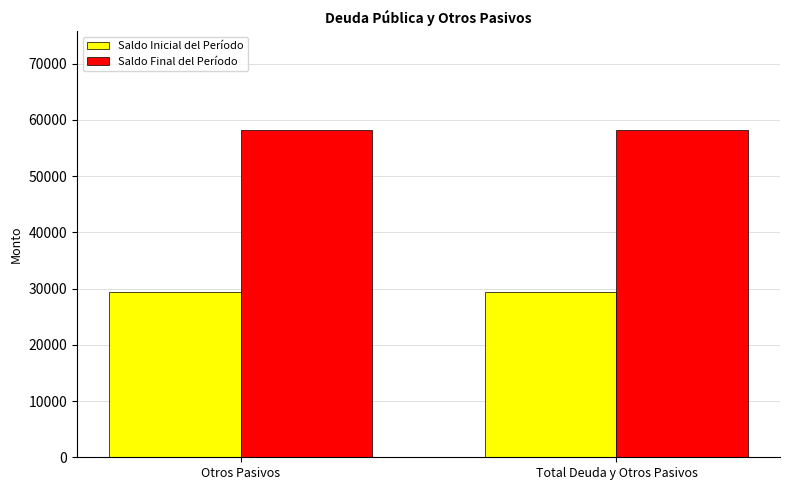

What is the minimum value shown in the chart?

29443.5